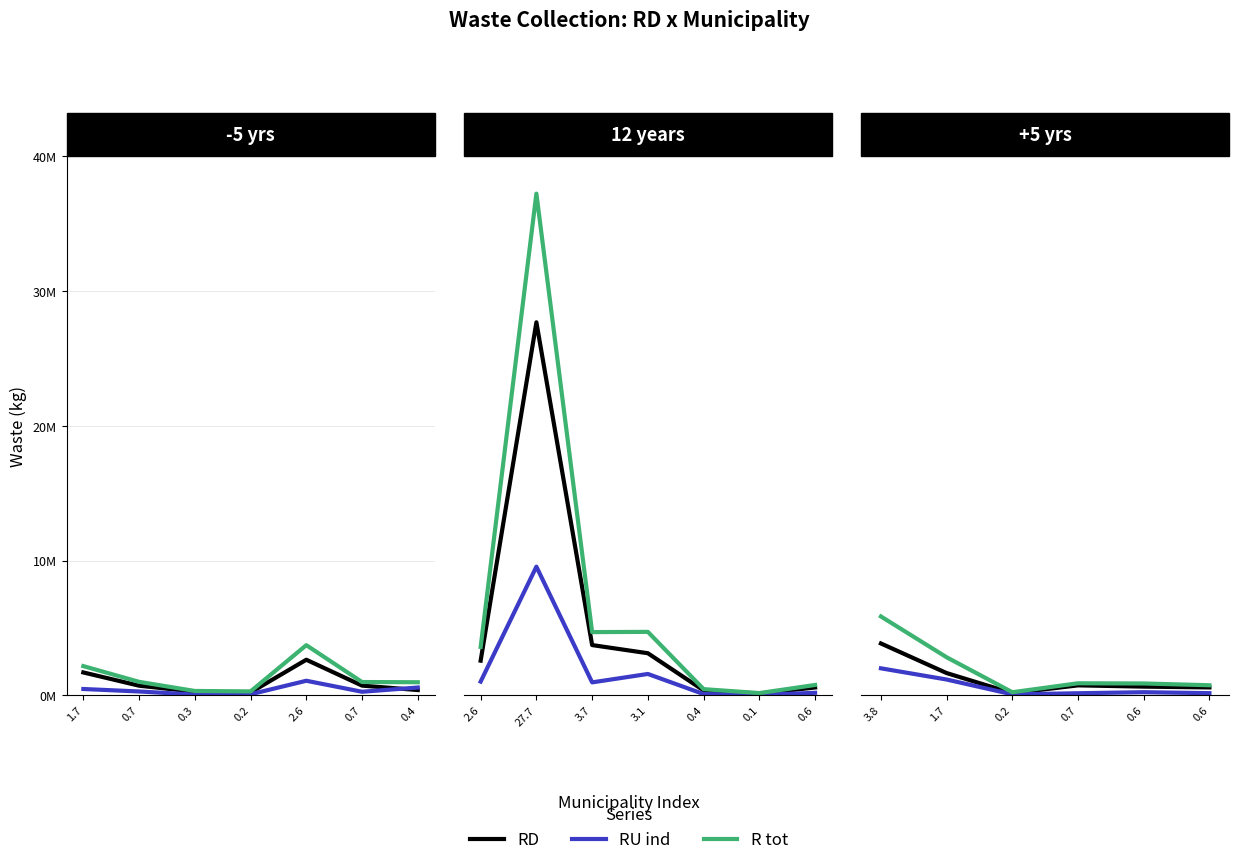

What is the lowest value of the R tot series?

230282